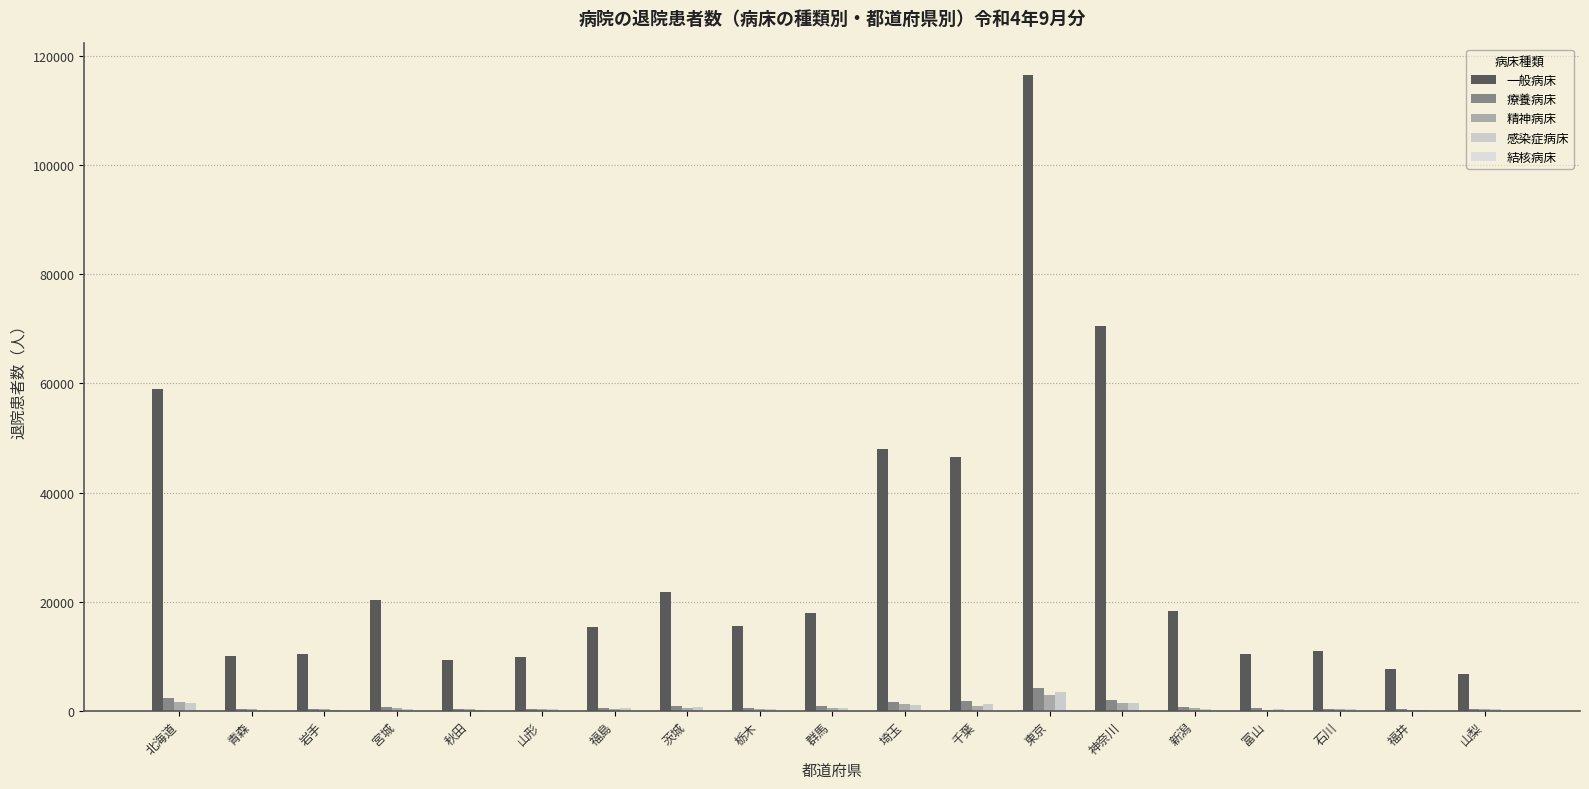

Count the number of data series in this chart.

5